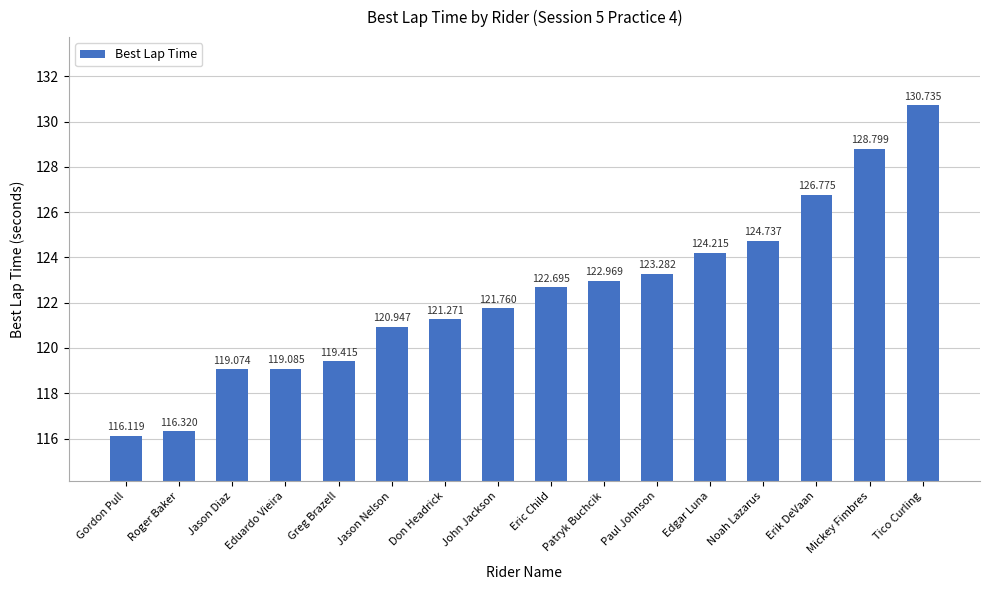

How many categories are shown in the chart?

16